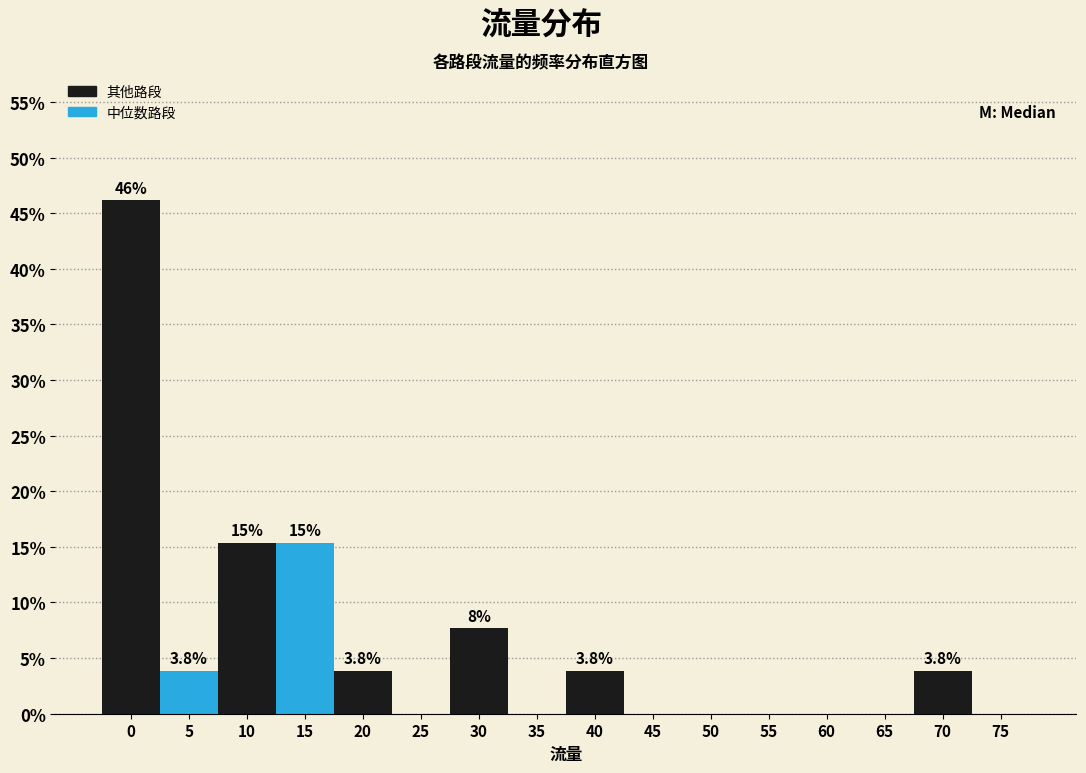

Reading right to left, list all the values displayed in this chart.

75=0.0	70=3.8	65=0.0	60=0.0	55=0.0	50=0.0	45=0.0	40=3.8	35=0.0	30=7.7	25=0.0	20=3.8	15=15.4	10=15.4	5=3.8	0=46.2